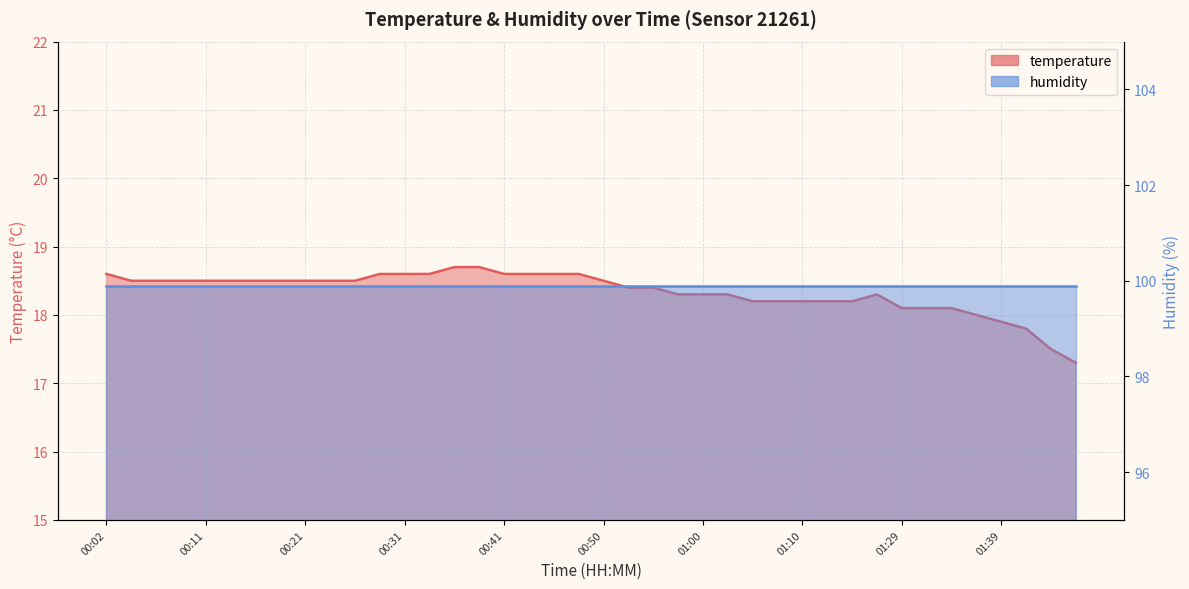

Read the value at 00:09.

18.5